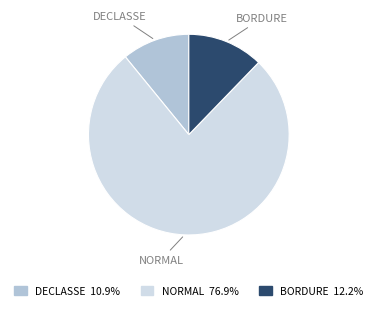

Is there any slice that represents more than half of the pie?

Yes